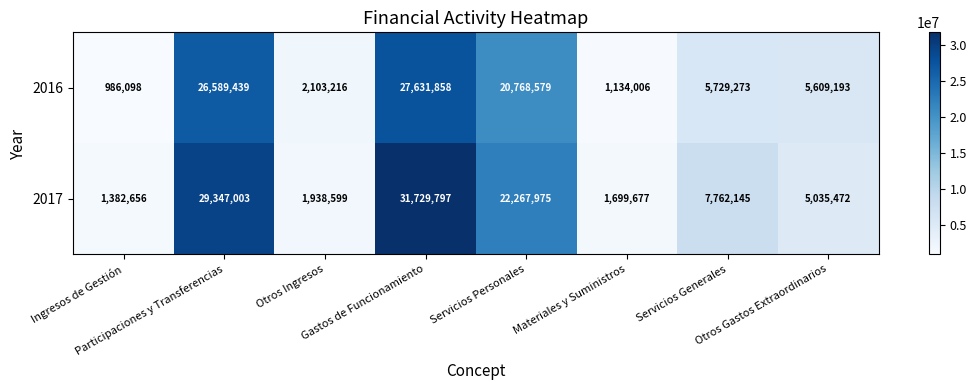

Which series changed the most between Otros Ingresos and Materiales y Suministros?

2016